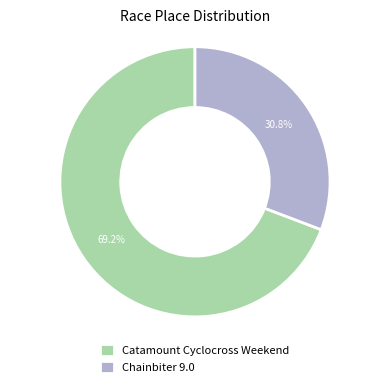

Is it true that Chainbiter 9.0 is 31% of the pie?

True